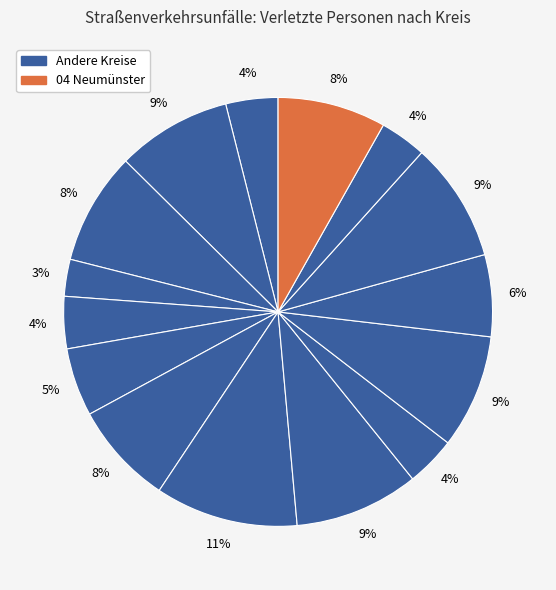

How many slices are in this pie chart?

15